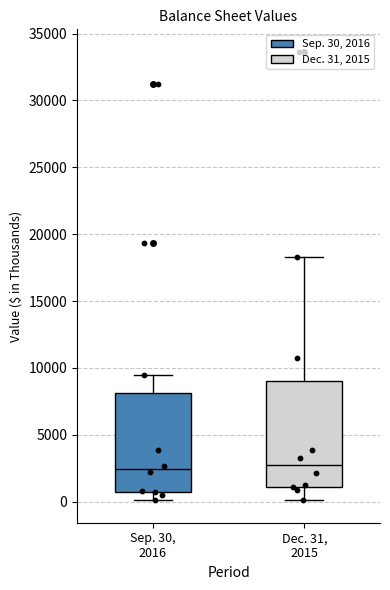

Reading left to right, read every box against the y-axis: the position of its median line, the range the box covers, and the ends of its whiskers. The values are not printed on the chart, so give them approximately, as read against the axis.

Sep. 30, 2016: median 2500, box 1000 to 8000, whiskers 0 to 9500
Dec. 31, 2015: median 2500, box 1000 to 9000, whiskers 0 to 18500